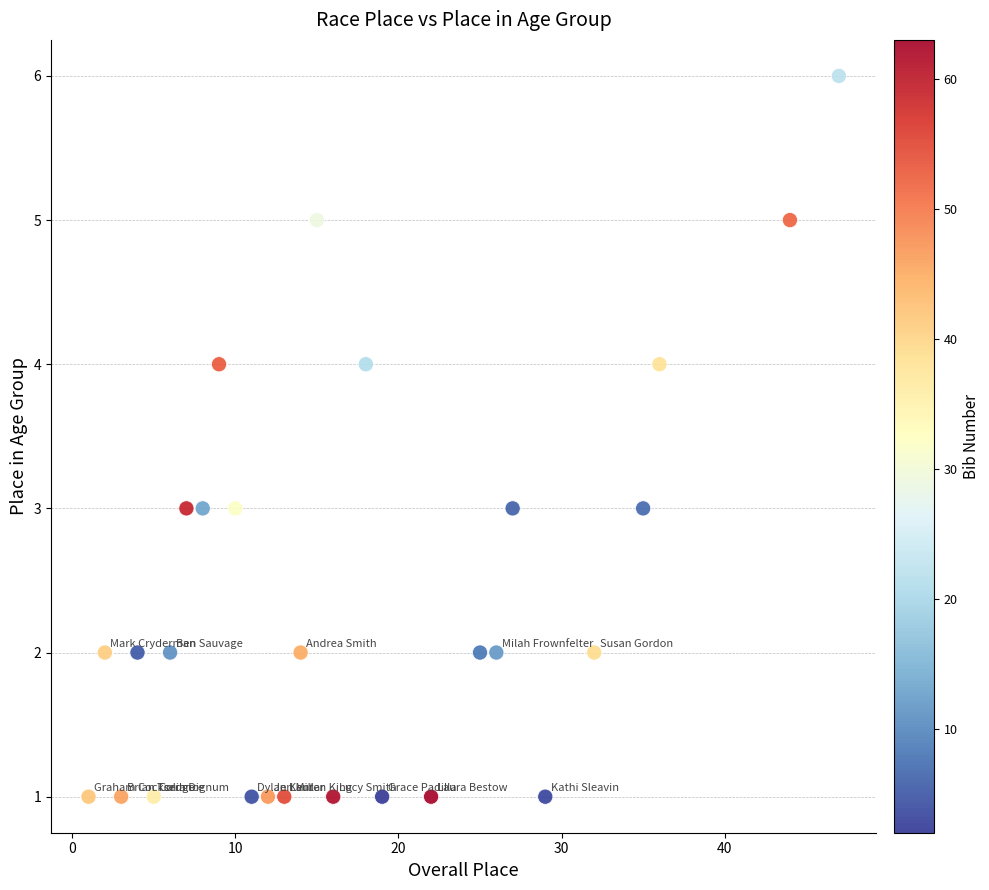

What is the range of X values (max minus min)?

46